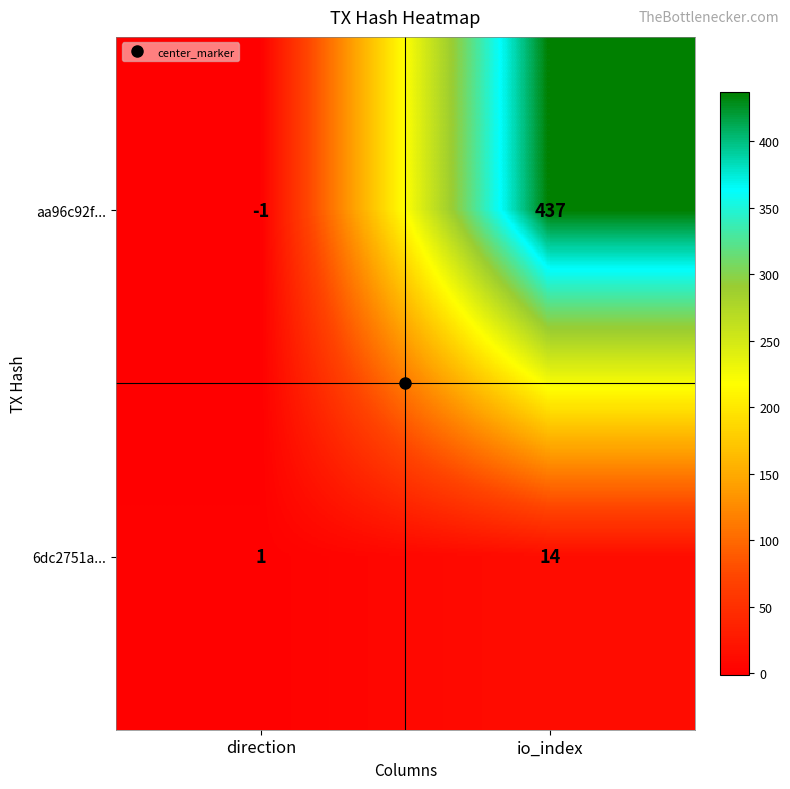

Which category has the highest value in the aa96c92f... series?

io_index